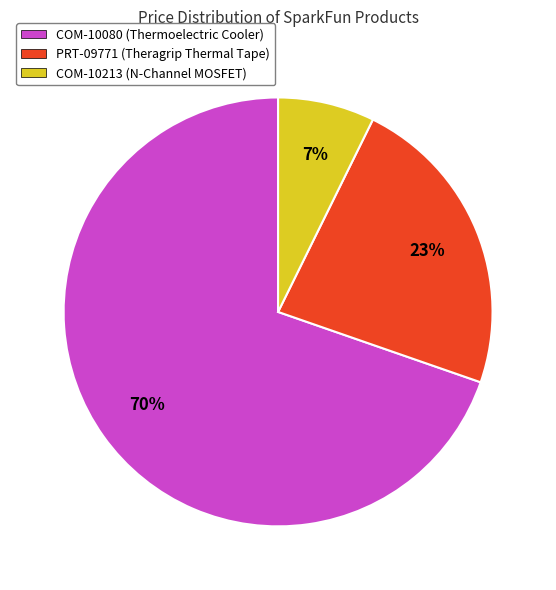

Between COM-10213 (N-Channel MOSFET) and COM-10080 (Thermoelectric Cooler), which is larger?

COM-10080 (Thermoelectric Cooler)